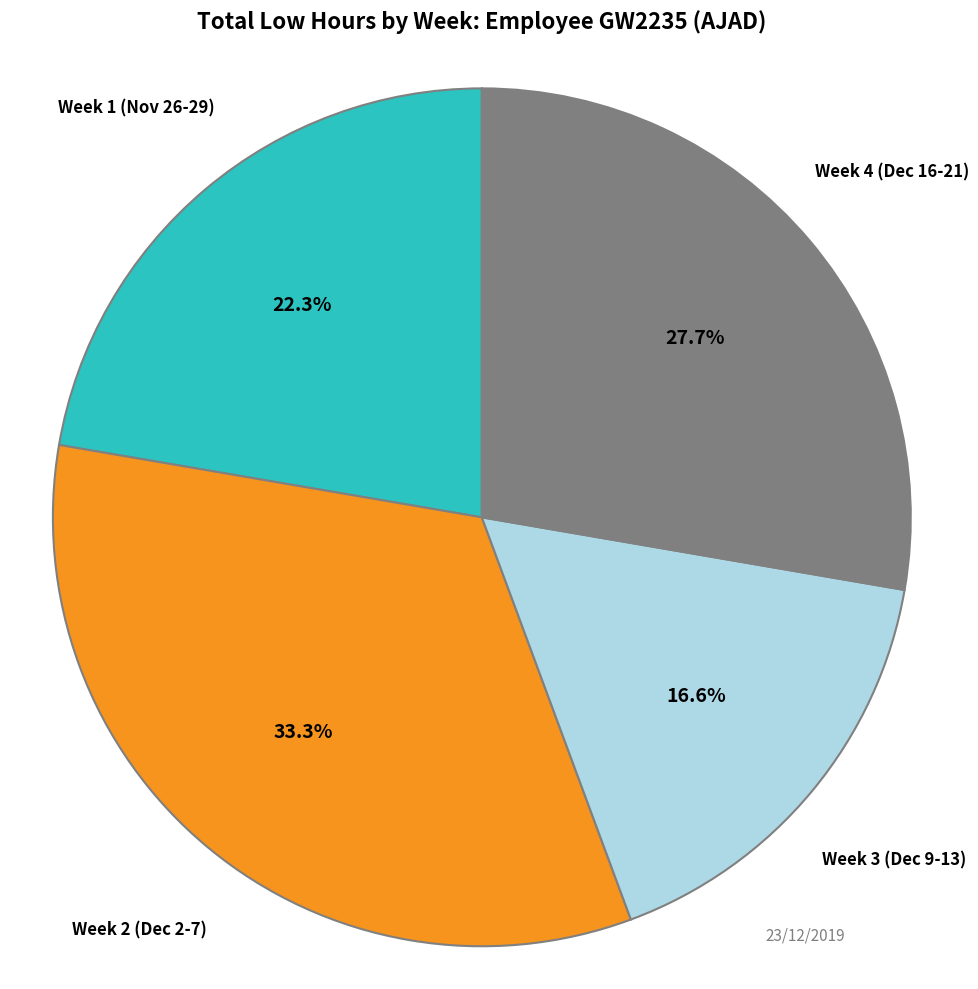

Does any single category account for the majority?

No